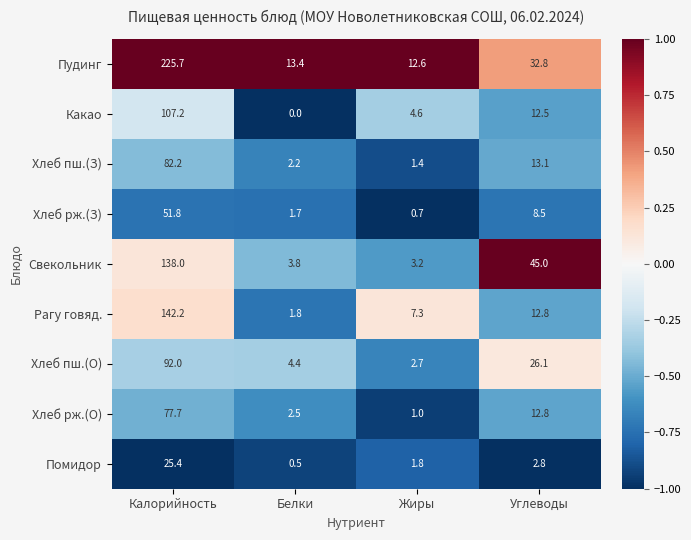

What is the difference between the maximum and second lowest values in the Помидор series?

23.6